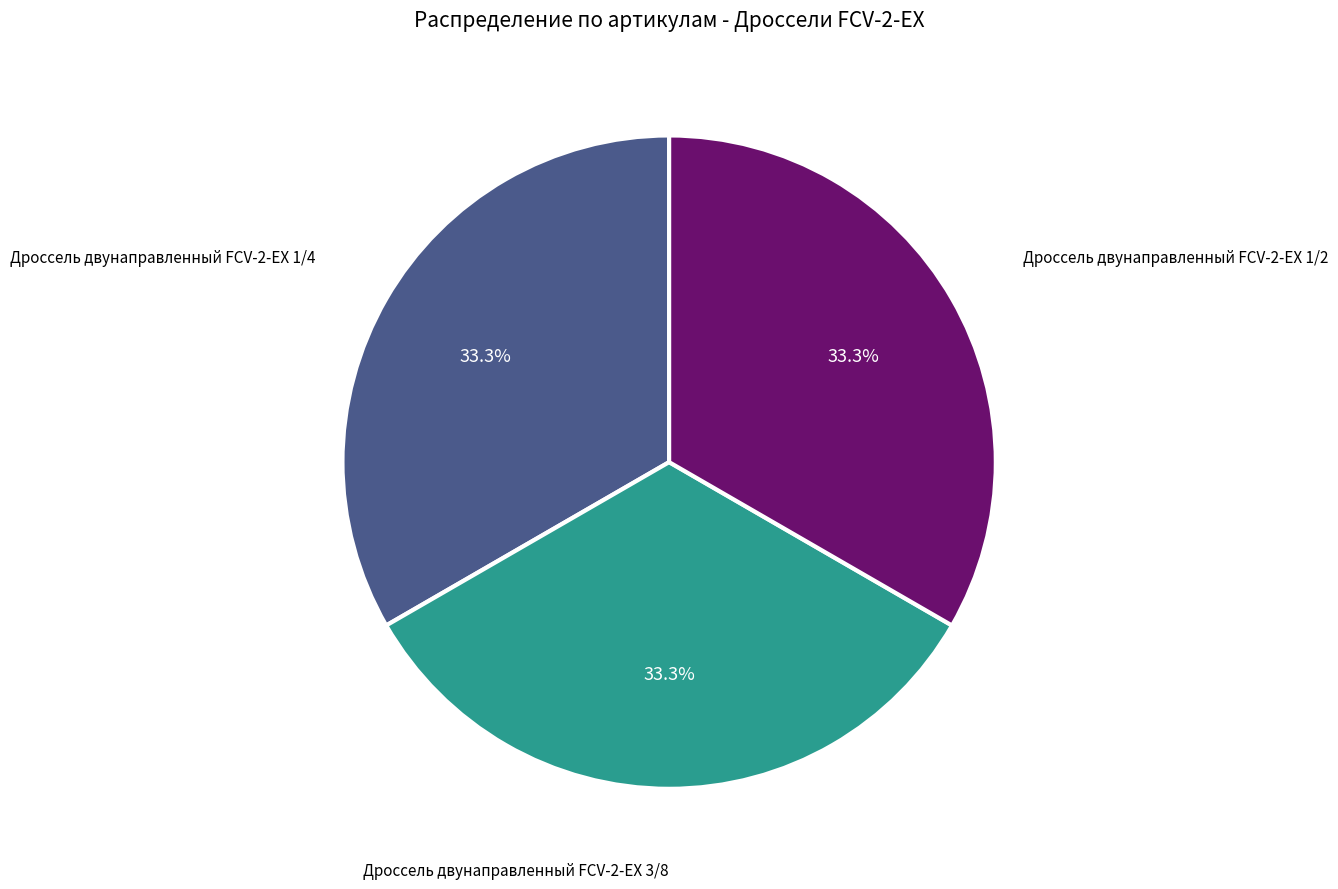

Does any single category account for the majority?

No